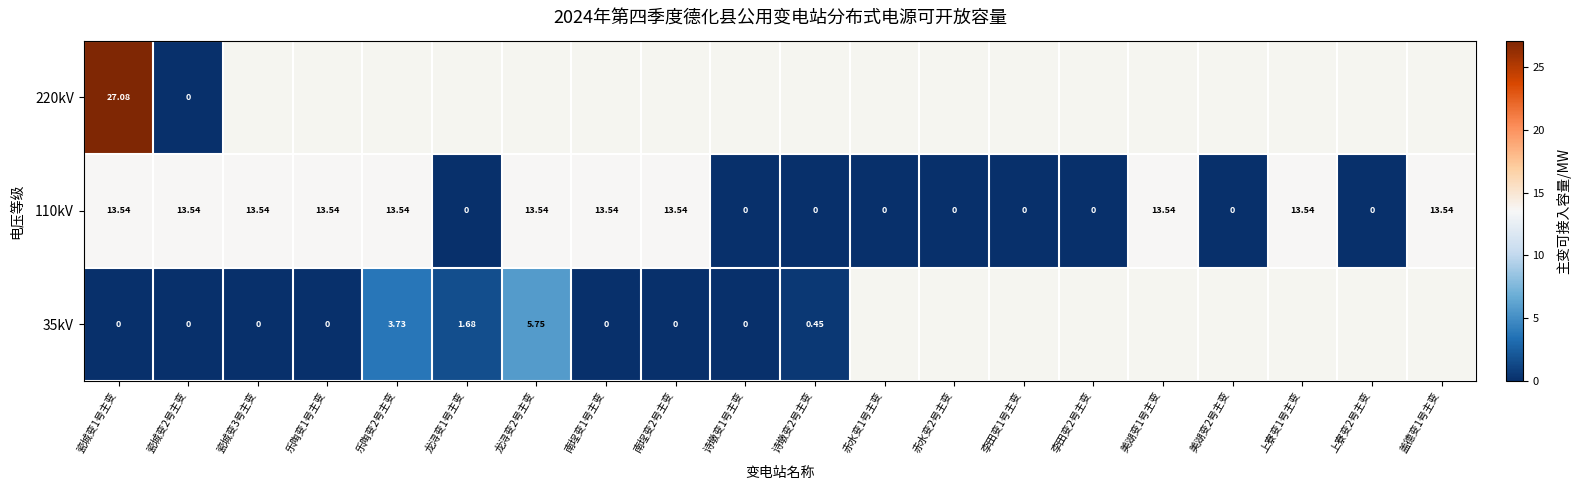

The 110kV series shows 7.7 at 瓷城变1号主变. True or false?

False